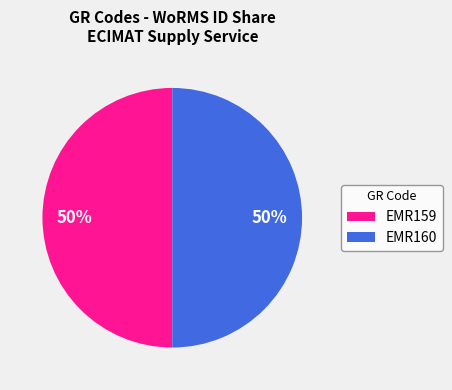

Count the number of slices in the pie.

2